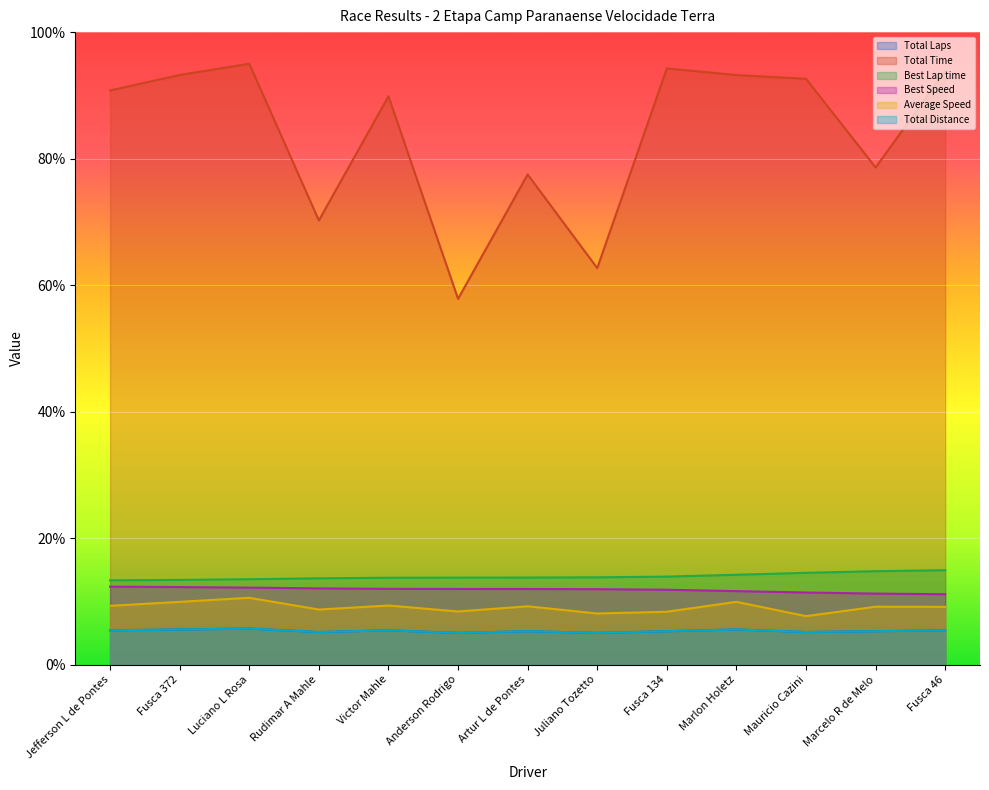

What is the difference between the highest and lowest values at Fusca 134?

89.0